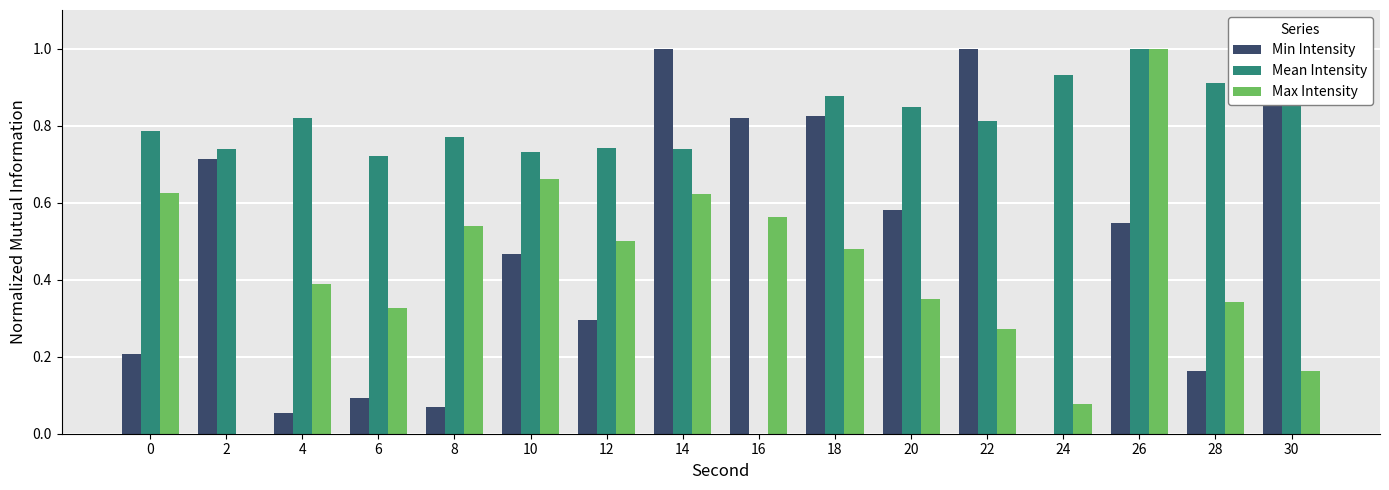

Is the value of Min Intensity at 22 greater than the value of Max Intensity at 12?

Yes